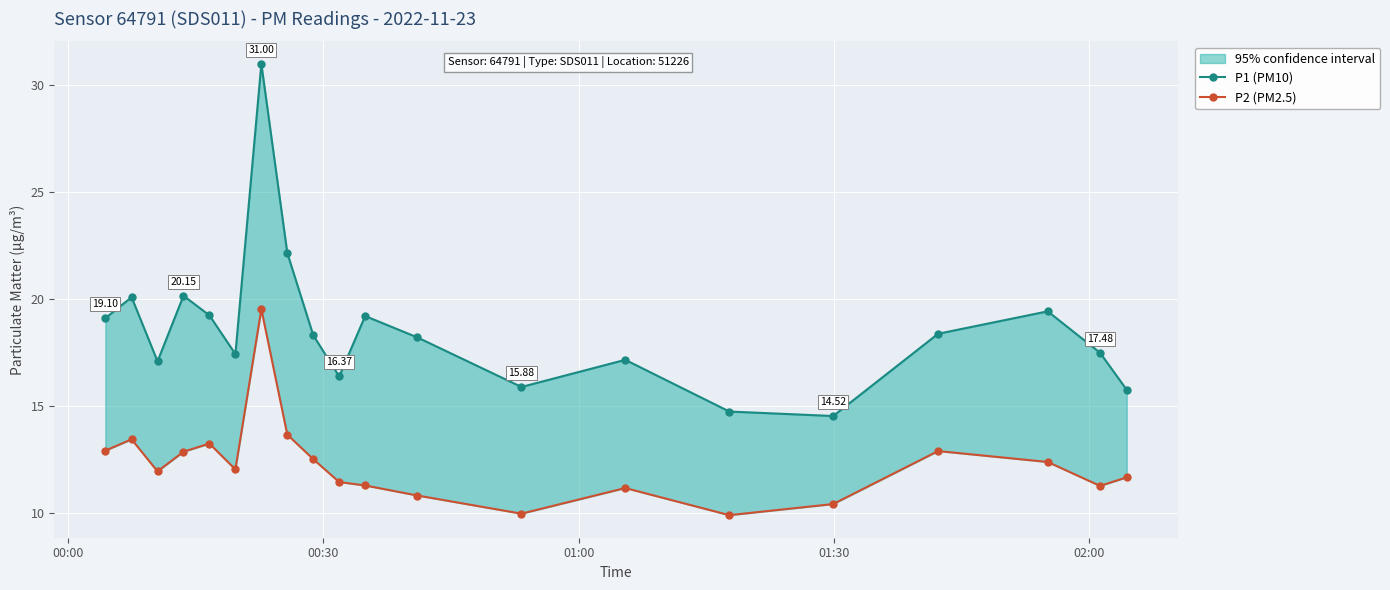

What is the sum of all P1 (PM10) values?

371.6